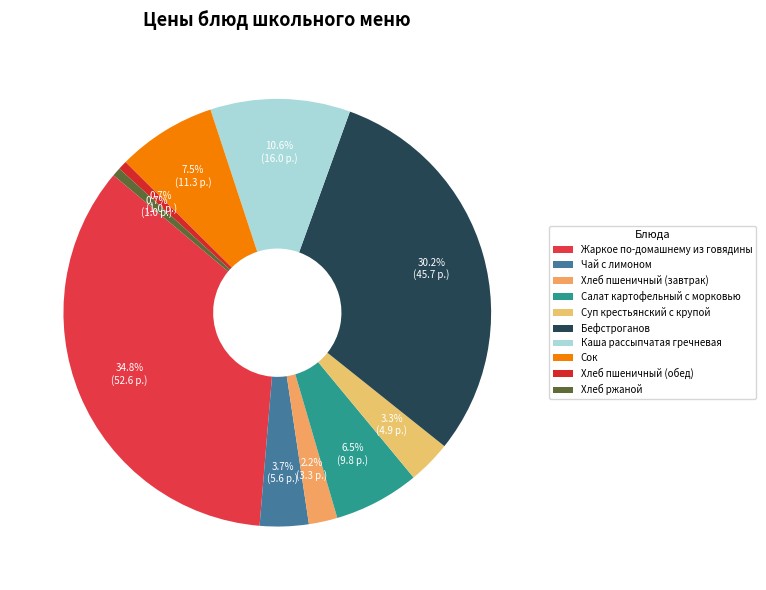

What is the total percentage of Жаркое по-домашнему из говядины and Хлеб ржаной?

35.4%